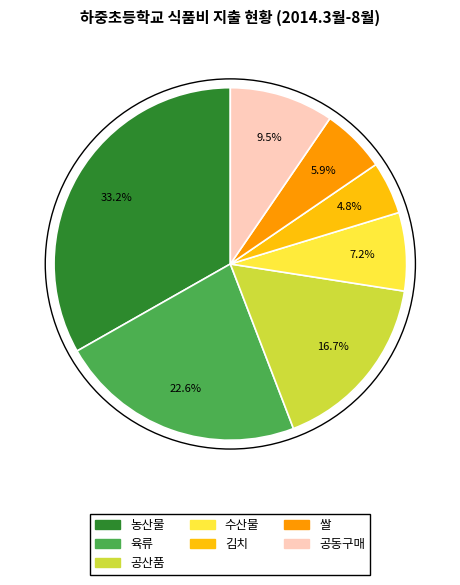

Does 농산물 account for over 50% of the chart?

No